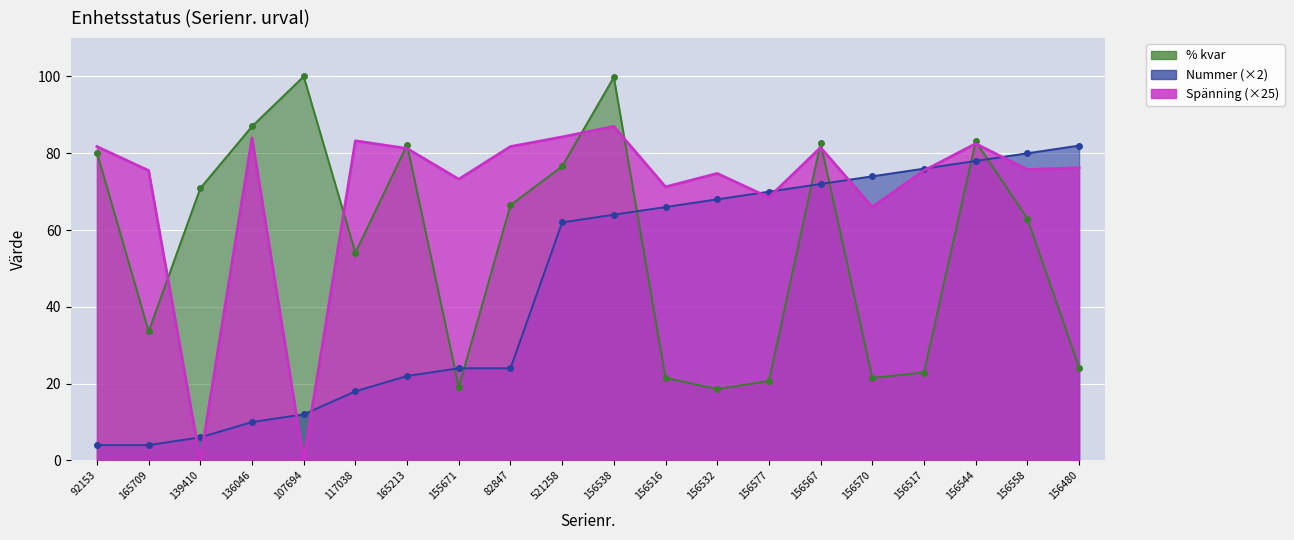

List the labels in order of Nummer value, smallest first.

92153, 165709, 139410, 136046, 107694, 117038, 165213, 155671, 82847, 521258, 156538, 156516, 156532, 156577, 156567, 156570, 156517, 156544, 156558, 156480